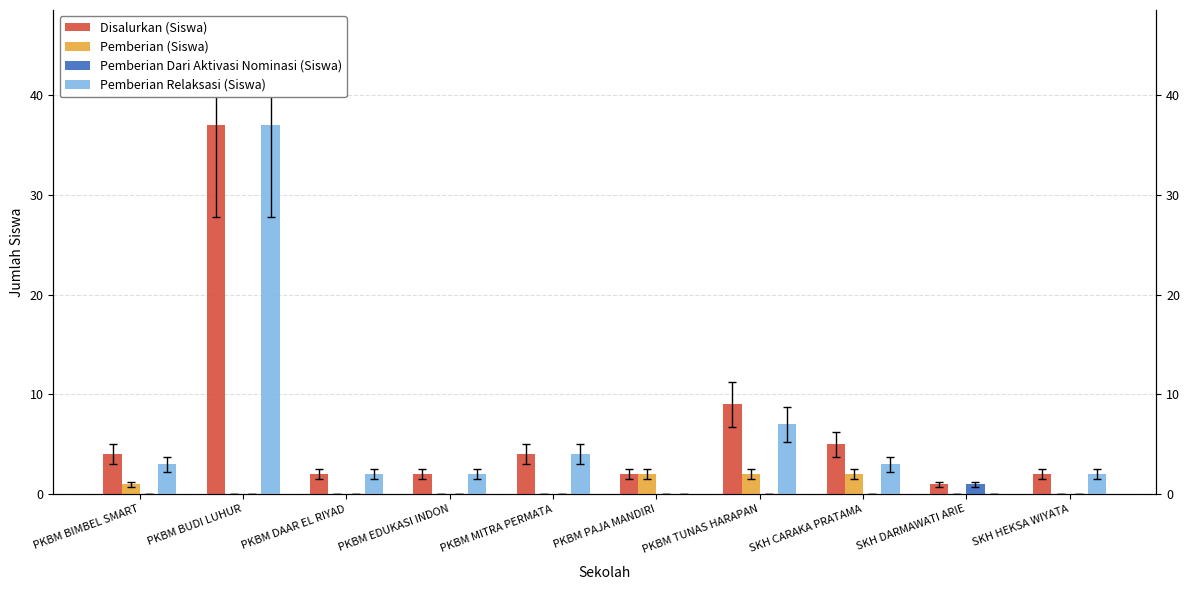

Rank the series at SKH HEKSA WIYATA from lowest to highest value.

Pemberian (Siswa), Pemberian Dari Aktivasi Nominasi (Siswa), Disalurkan (Siswa), Pemberian Relaksasi (Siswa)